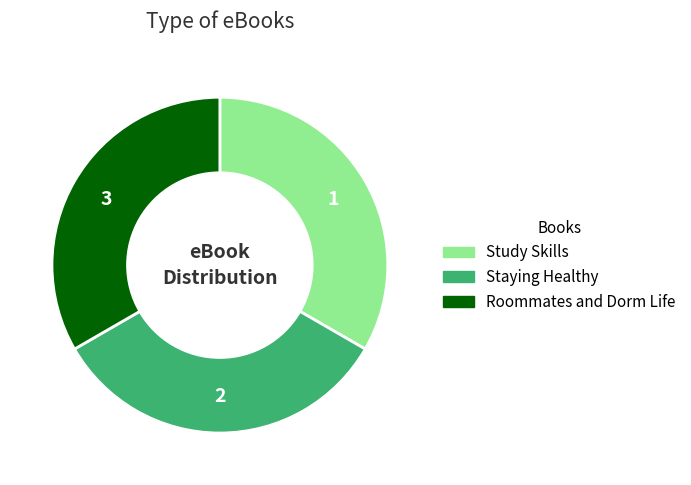

Combined, do Study Skills and Staying Healthy account for over 50%?

Yes